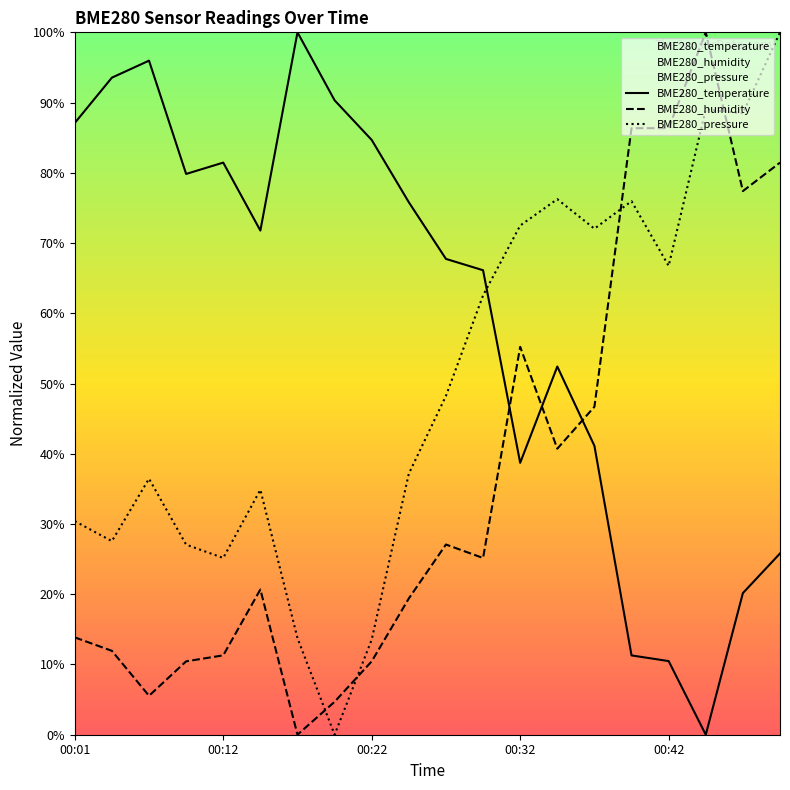

In BME280_temperature, how many points are lower than both neighbors (excluding endpoints)?

4